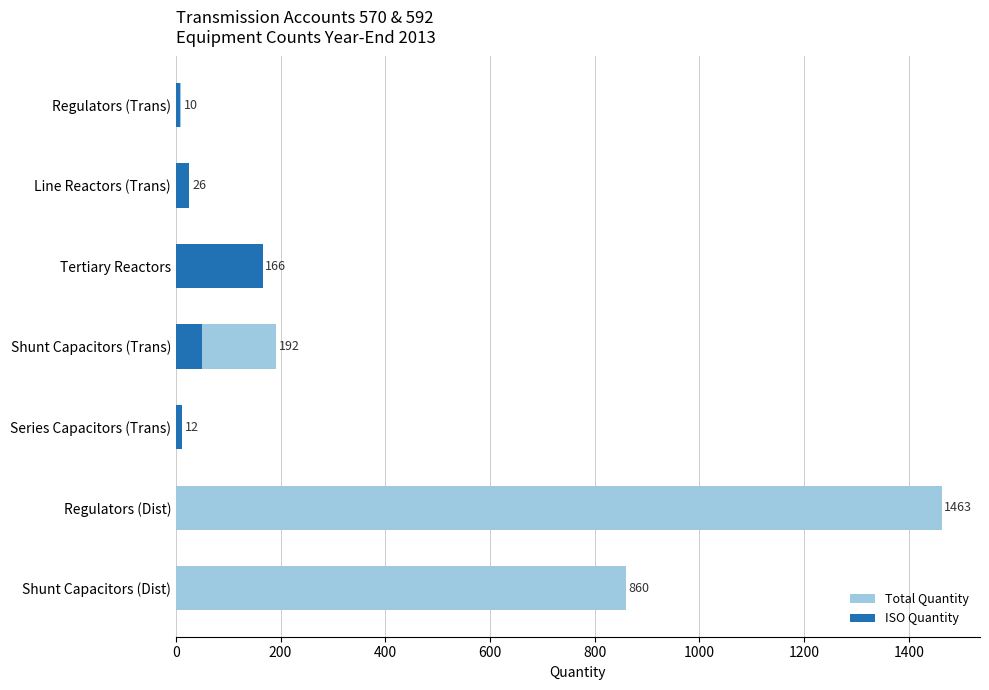

What is the spread (max minus min) of values at Regulators (Trans)?

2